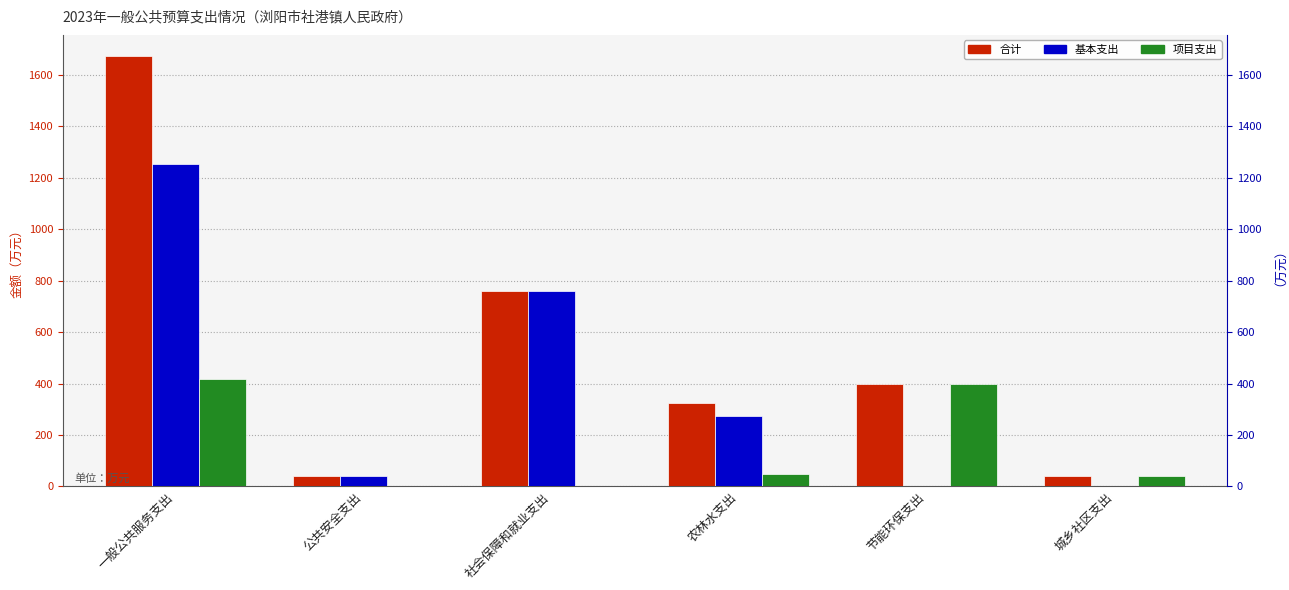

What is the difference between the maximum and minimum values in the 项目支出 series?

418.0